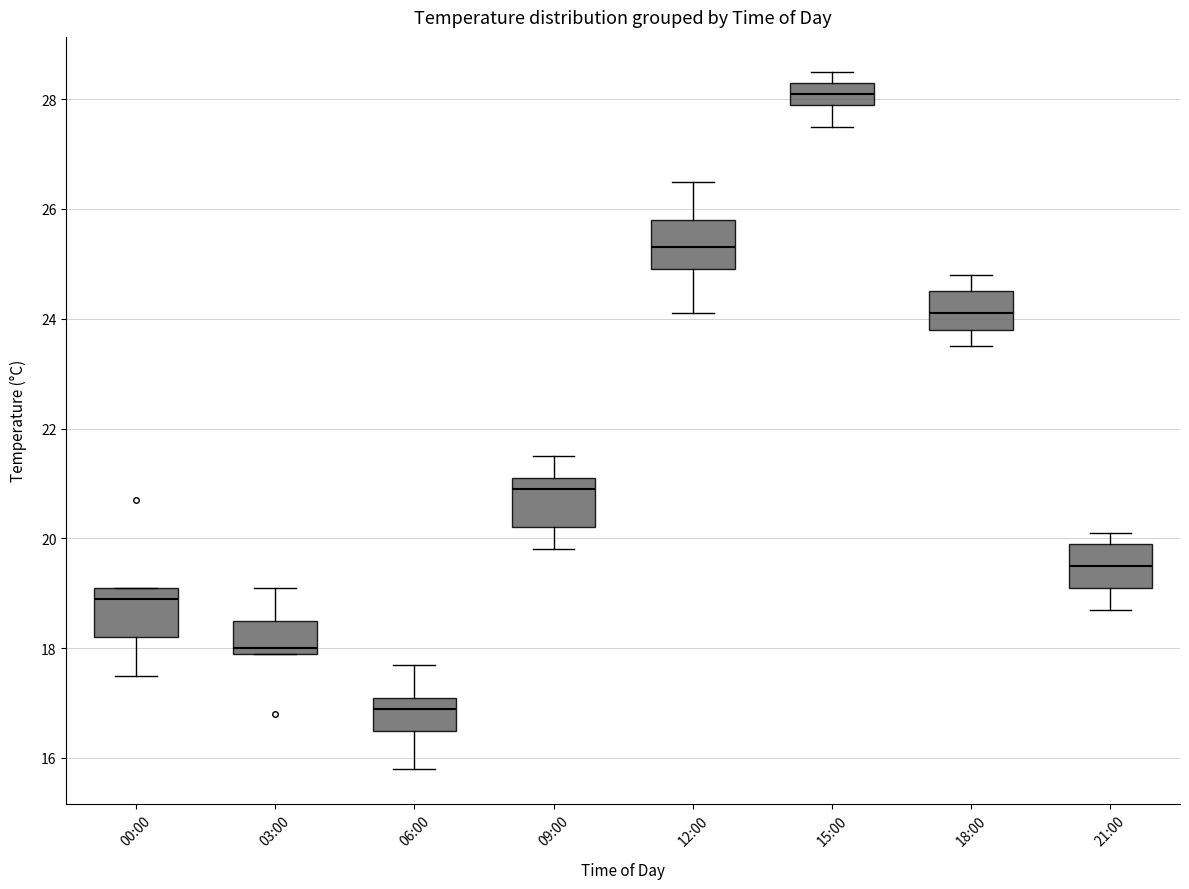

Reading left to right, read every box against the y-axis: the position of its median line, the range the box covers, and the ends of its whiskers. The values are not printed on the chart, so give them approximately, as read against the axis.

00:00: median 19.0, box 18.2 to 19.2, whiskers 17.6 to 19.2
03:00: median 18.0 (just above the box's lower edge), box 18.0 to 18.6, whiskers 18.0 to 19.2
06:00: median 17.0, box 16.6 to 17.2, whiskers 15.8 to 17.8
09:00: median 21.0, box 20.2 to 21.2, whiskers 19.8 to 21.6
12:00: median 25.4, box 25.0 to 25.8, whiskers 24.2 to 26.6
15:00: median 28.2, box 28.0 to 28.4, whiskers 27.6 to 28.6
18:00: median 24.2, box 23.8 to 24.6, whiskers 23.6 to 24.8
21:00: median 19.6, box 19.2 to 20.0, whiskers 18.8 to 20.2